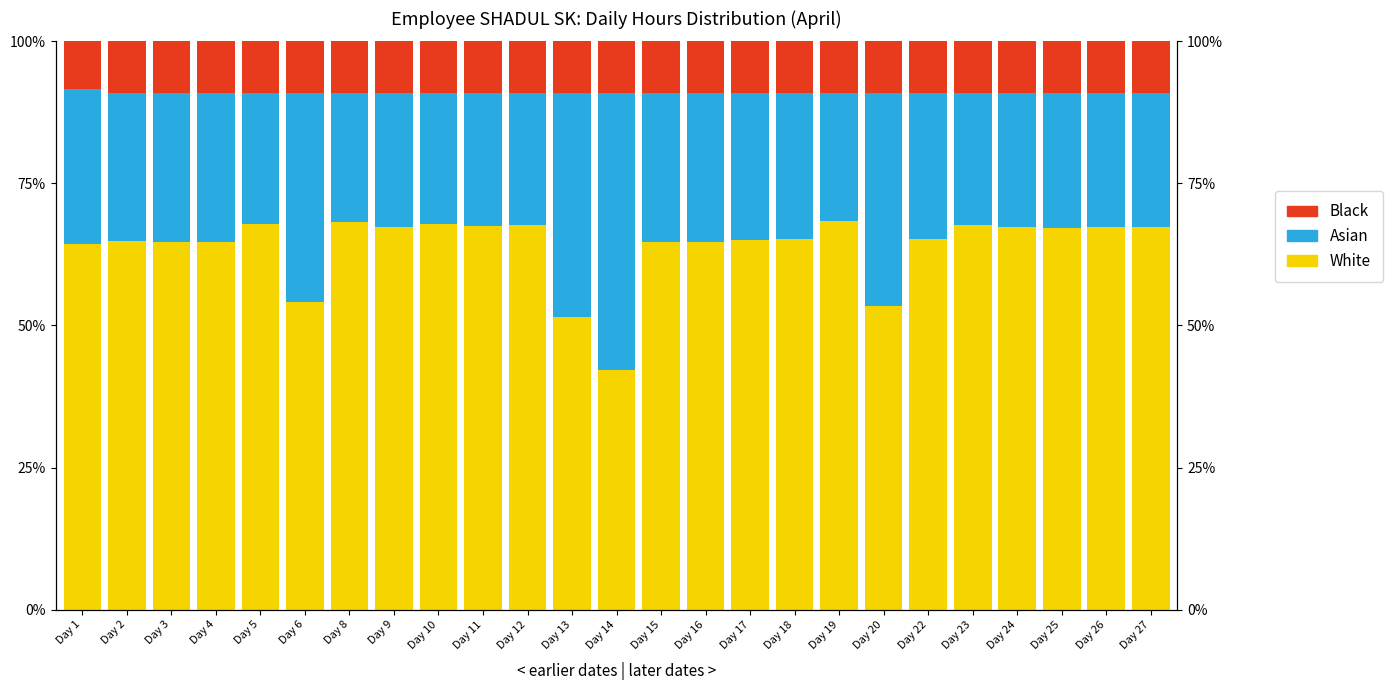

What is the difference between the White values at Day 6 and Day 23?

13.5